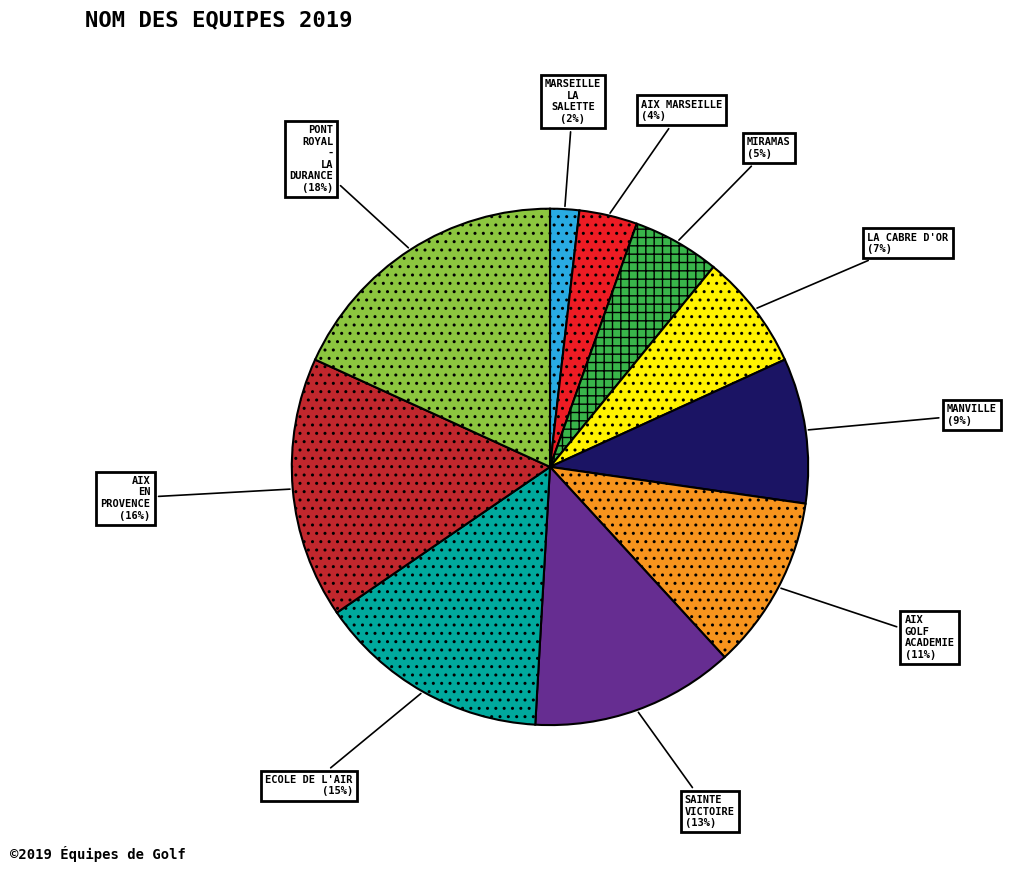

True or false: ECOLE DE L'AIR accounts for 15% of the total.

True